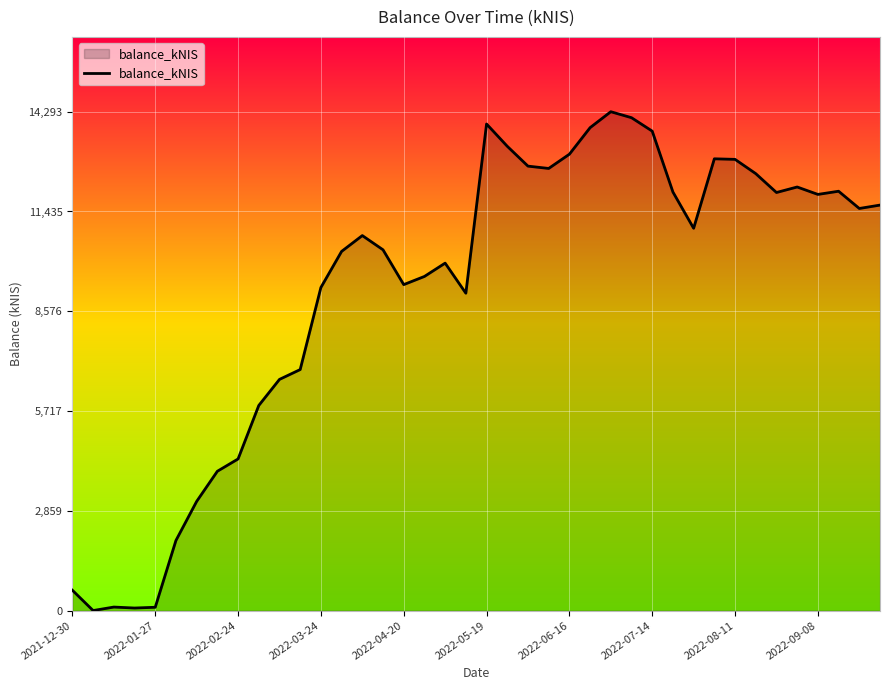

What is the difference between the maximum and minimum values?

14293.3